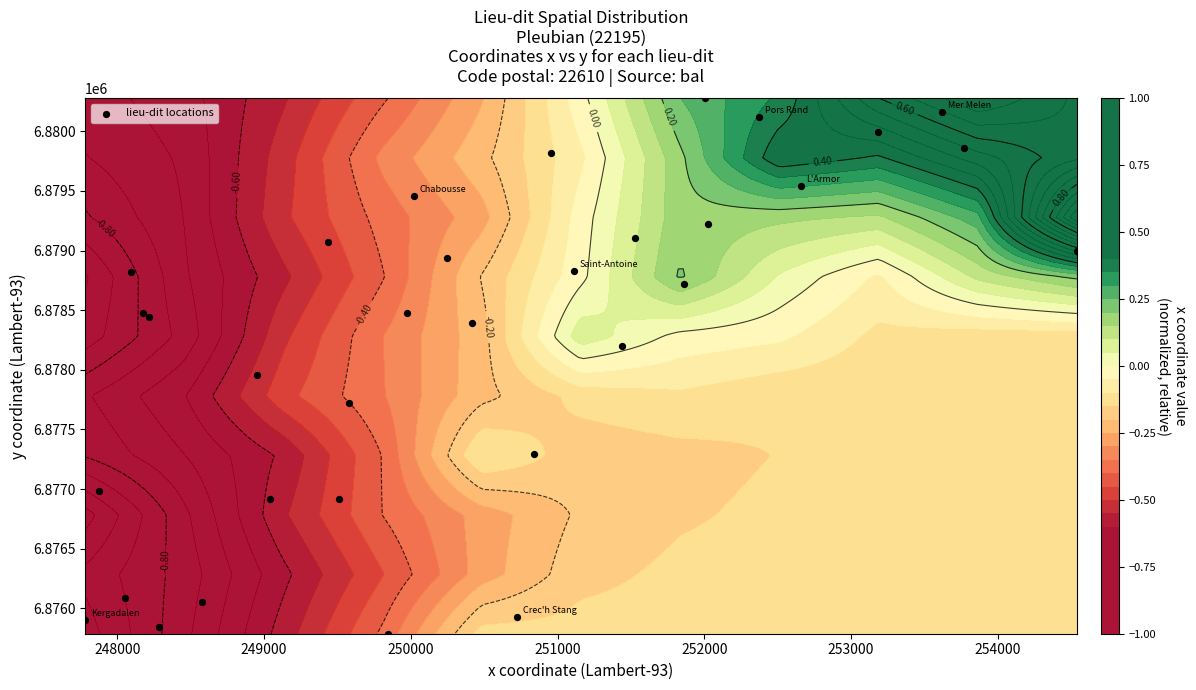

Is it true that the value at 24 is 4627516.0?

False